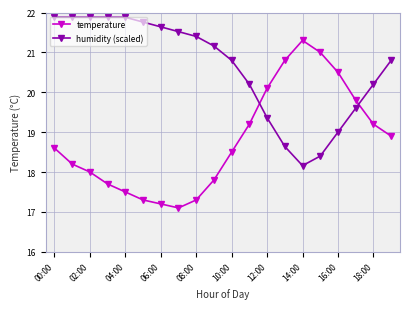

Rank the series by their maximum value, from lowest to highest.

temperature, humidity (scaled)